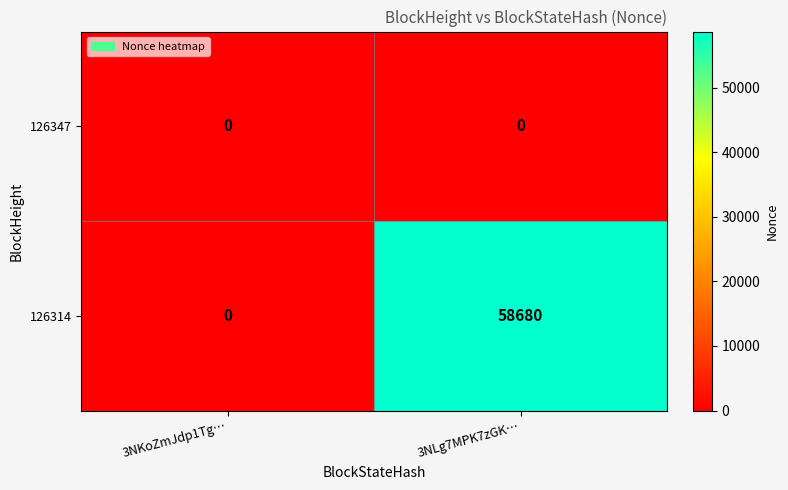

What is the greatest value displayed?

58680